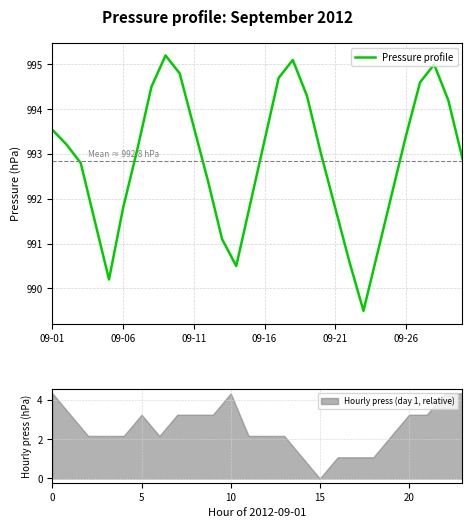

What is the smallest value displayed?

989.5